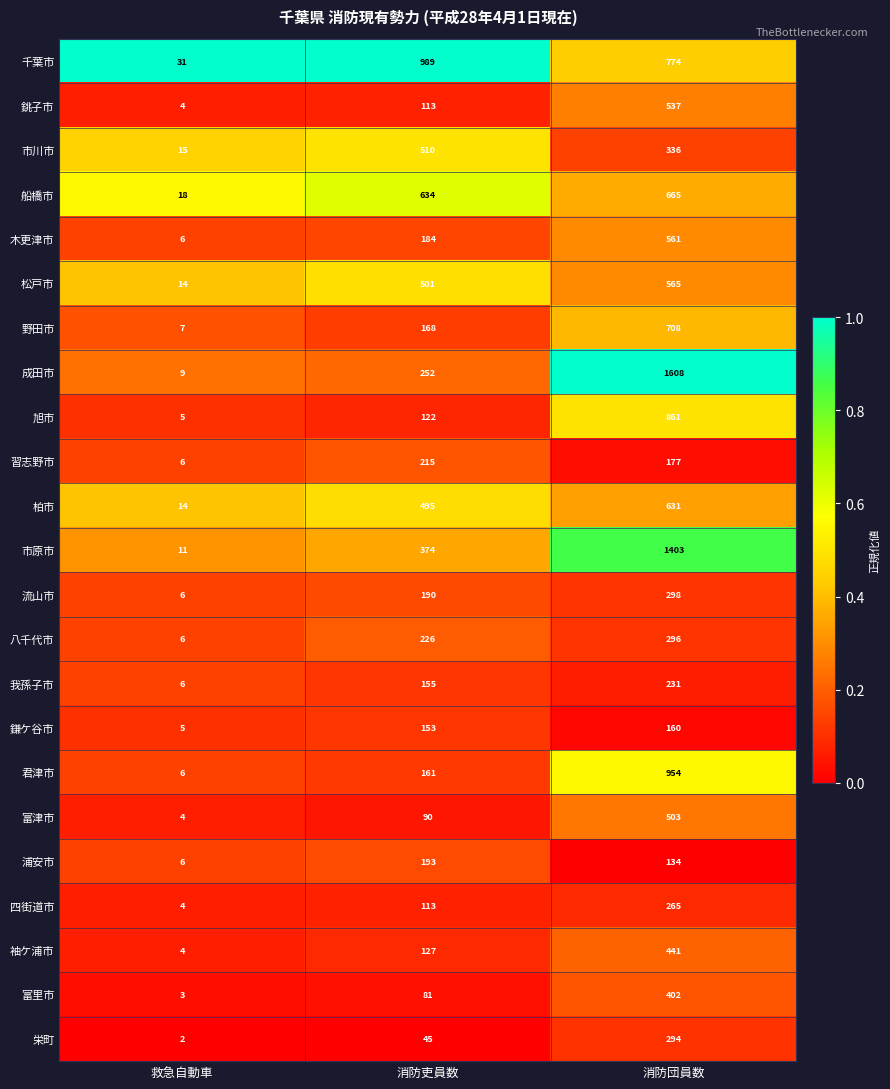

What is the average value of the 流山市 series?

165